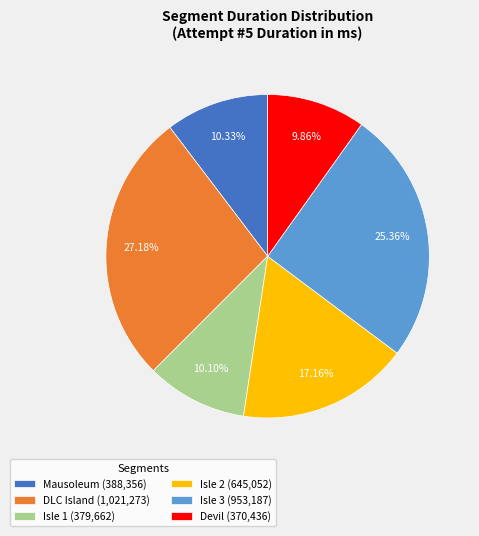

How many slices are in this pie chart?

6